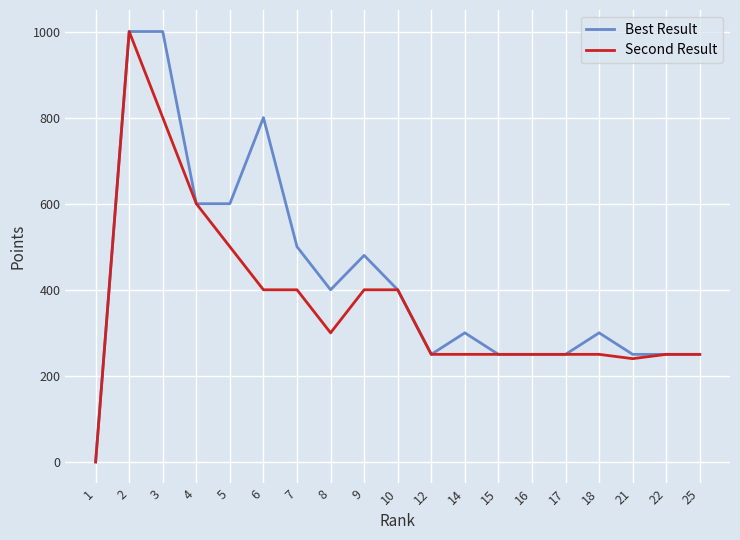

Does the chart display data point markers on the line(s)?

No